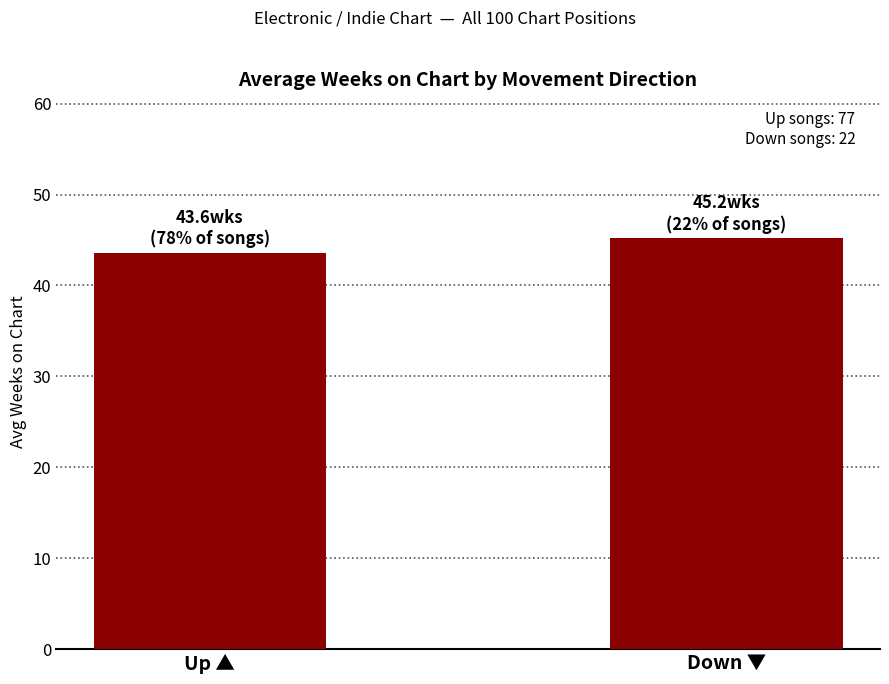

What is the difference between the values at Down ▼ and Up ▲?

1.6